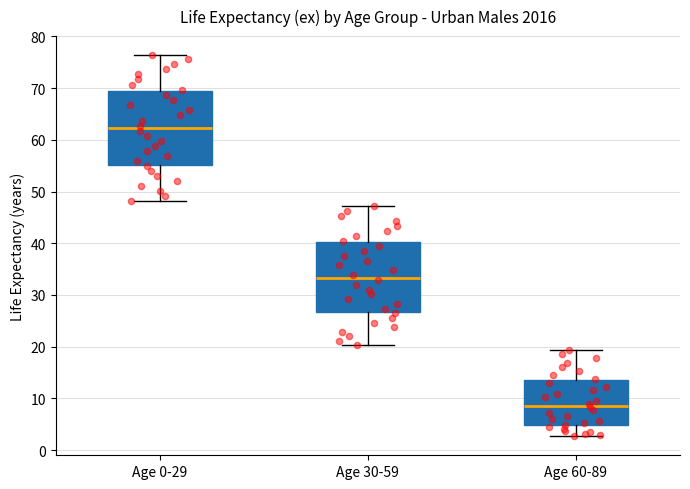

Reading left to right, read every box against the y-axis: the position of its median line, the range the box covers, and the ends of its whiskers. The values are not printed on the chart, so give them approximately, as read against the axis.

Age 0-29: median 62, box 55 to 69, whiskers 48 to 76
Age 30-59: median 33, box 27 to 40, whiskers 20 to 47
Age 60-89: median 9, box 5 to 14, whiskers 3 to 19